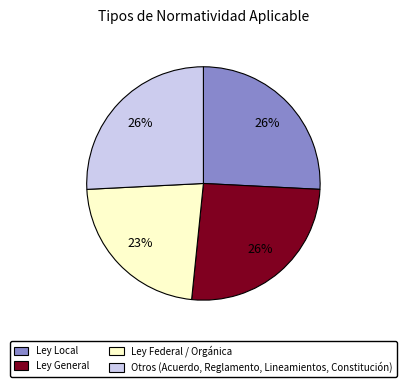

What percentage is the Ley Local slice, to the nearest percent?

26%